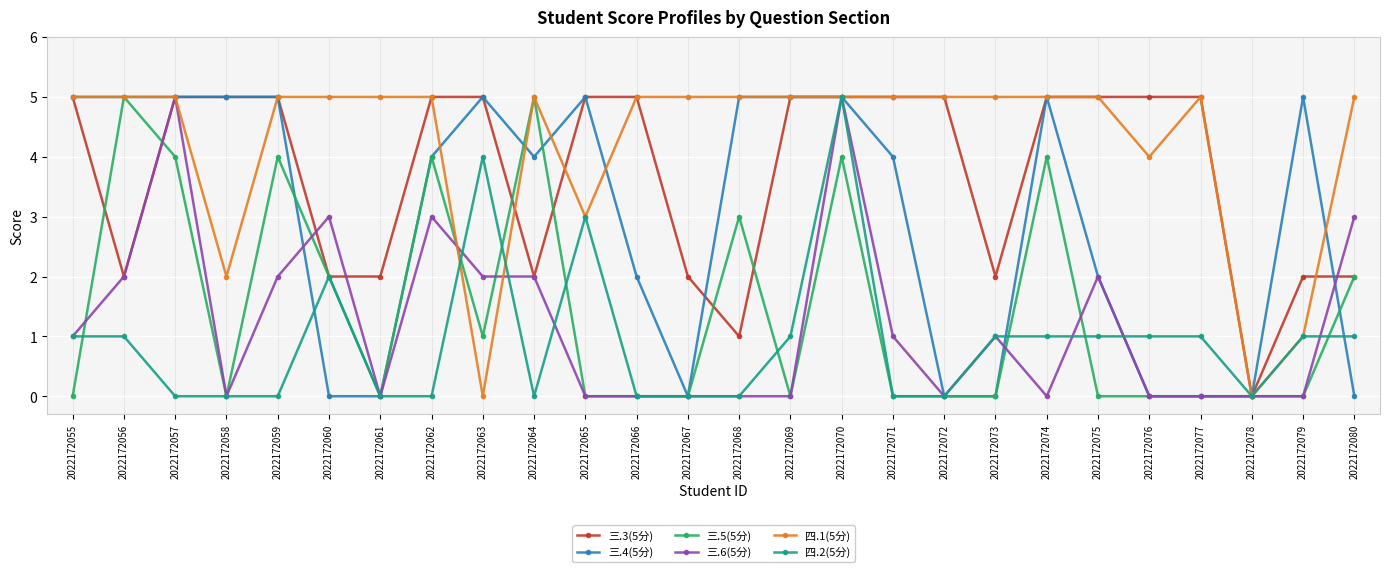

What is the sum of the 三.3(5分) values at 2022172070 and 2022172080?

7